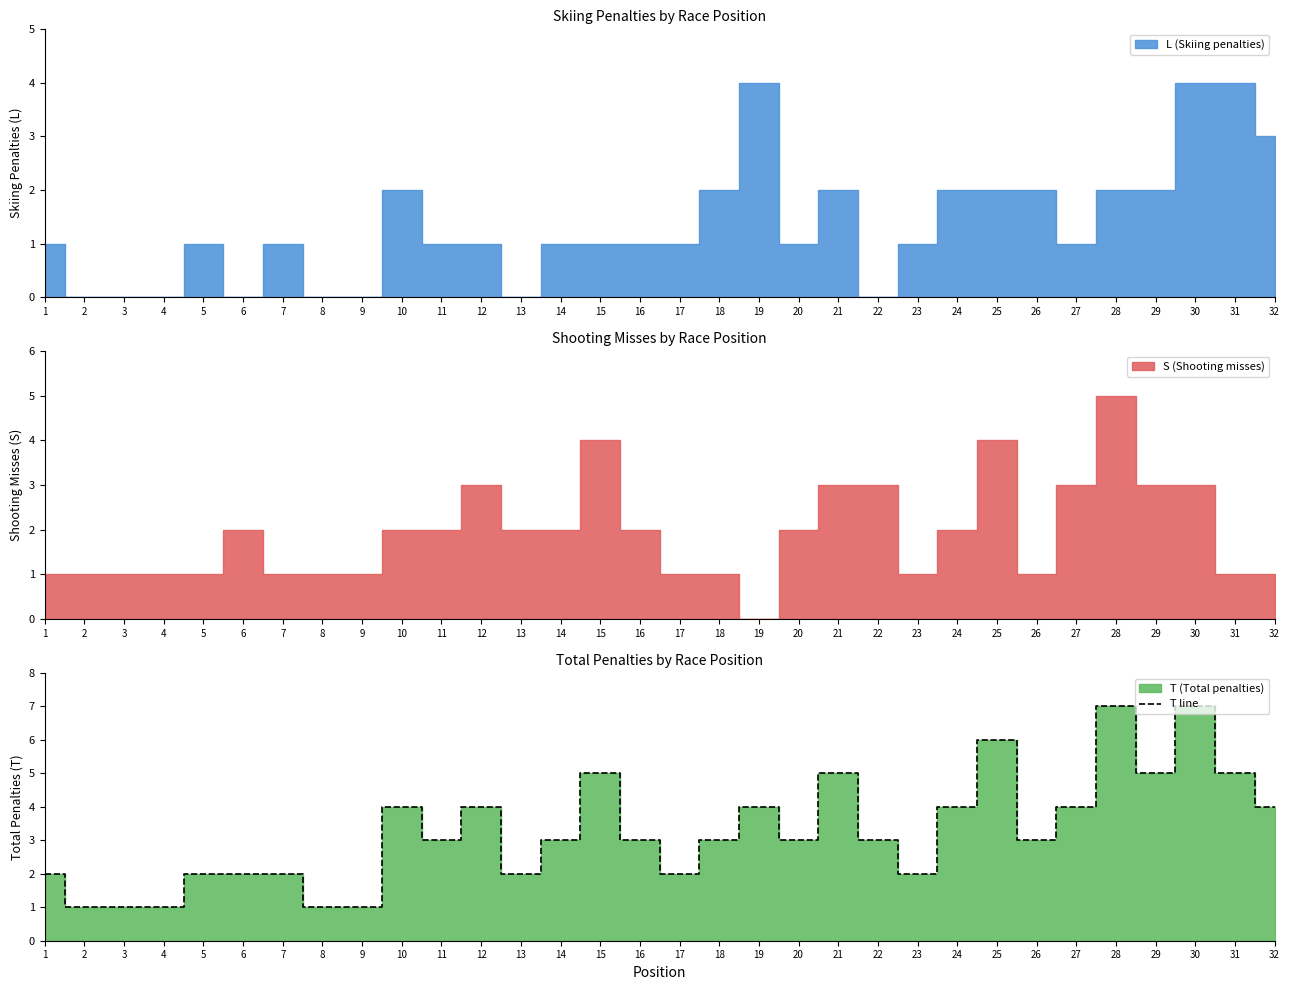

True or false: the data has more than 0 interior local peaks.

True